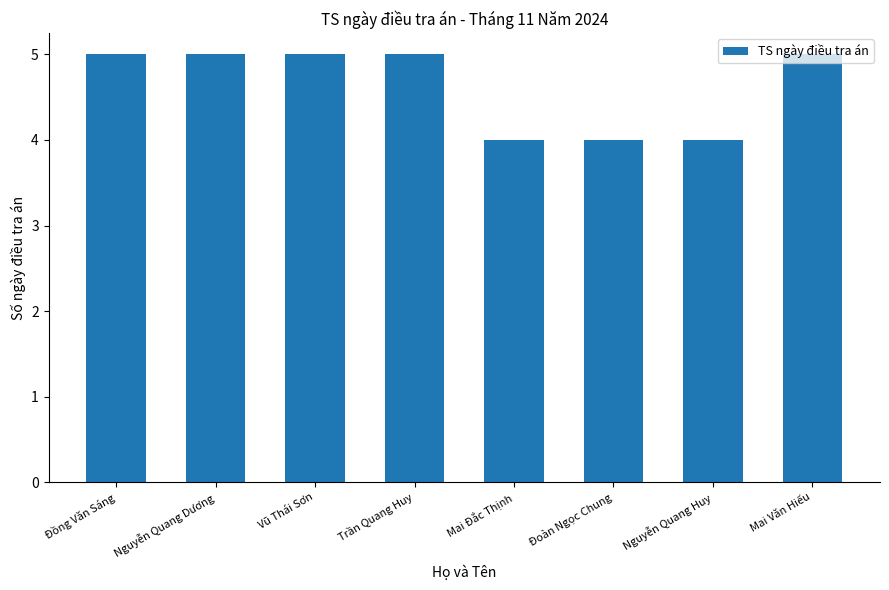

What is the value of the 5th bar from the left?

4